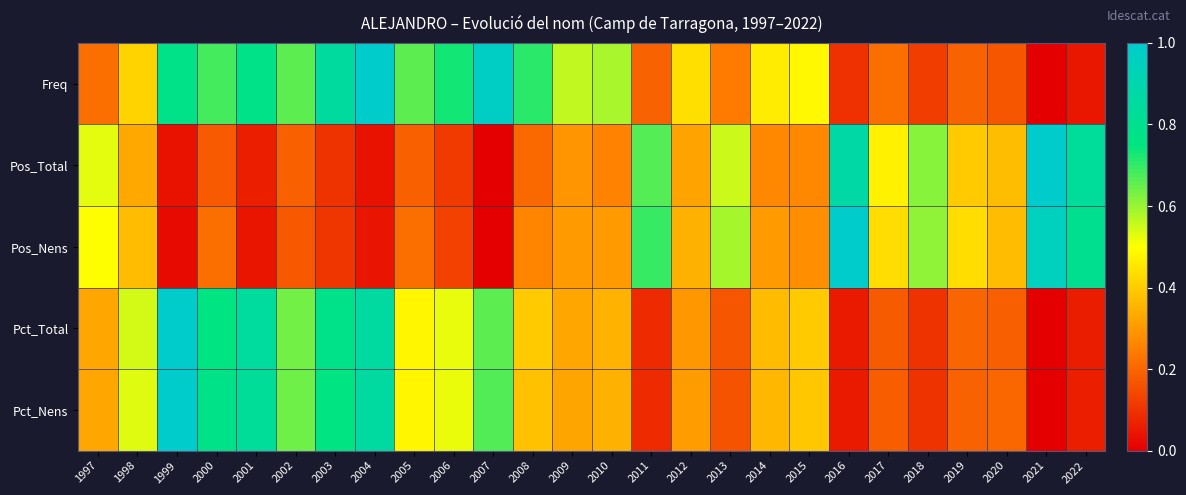

Which label corresponds to the largest value in the chart?

2004